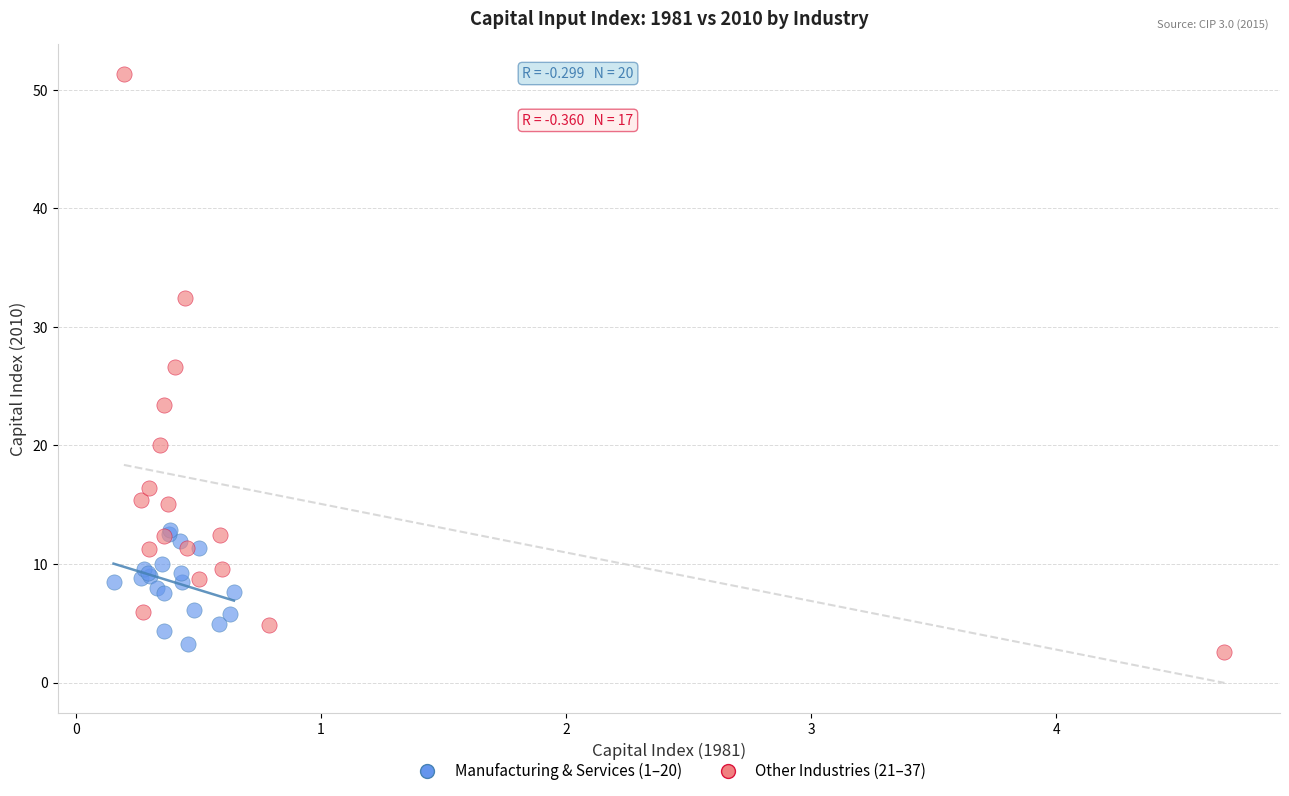

Which series has the widest spread of Y values?

Other Industries (21–37)